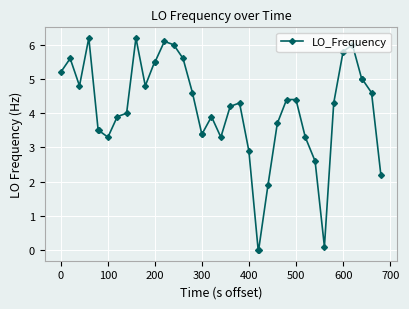

What is the value of the 9th point from the left?

4.0